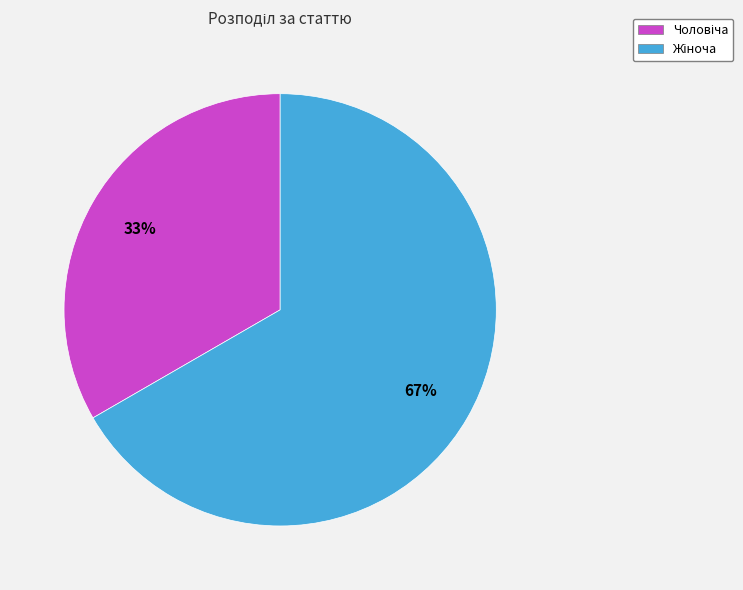

Does any single category account for the majority?

Yes